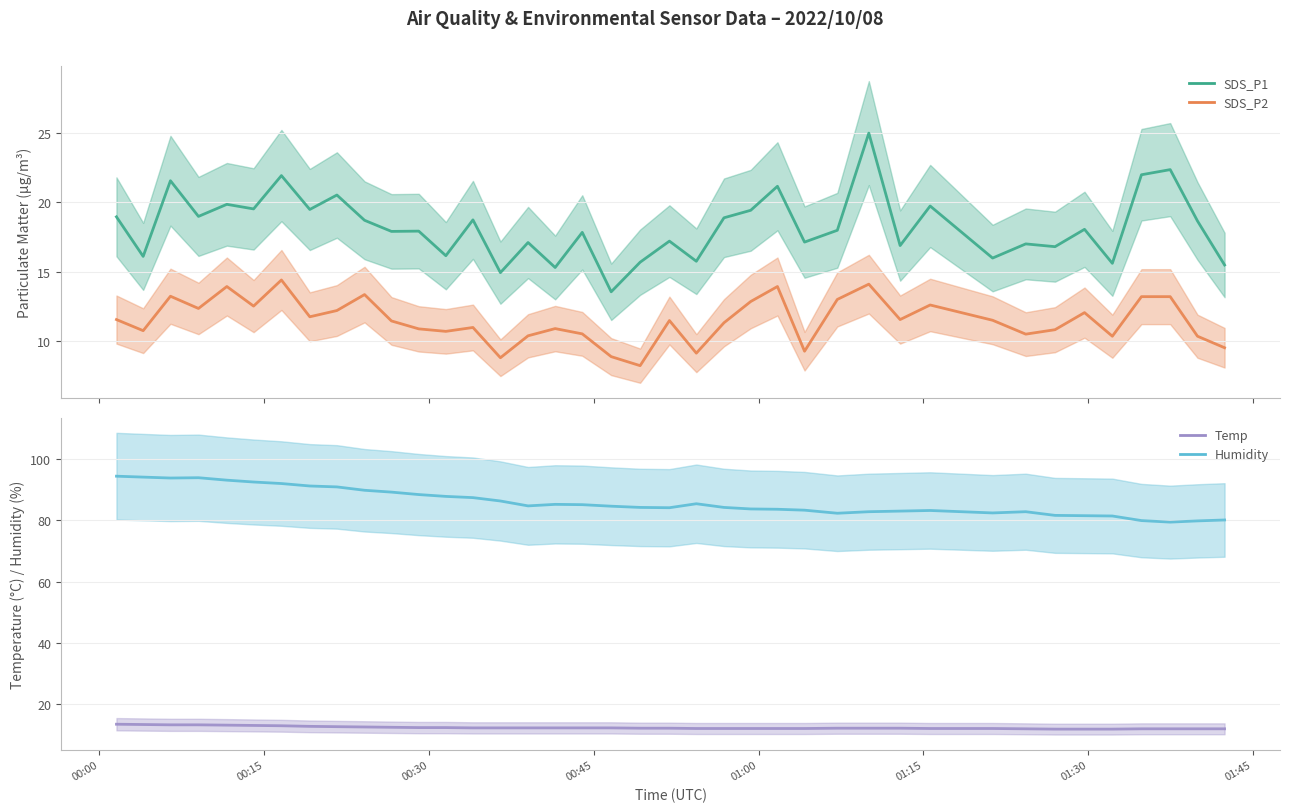

What is the difference between the maximum and minimum values in the Humidity series?

15.0